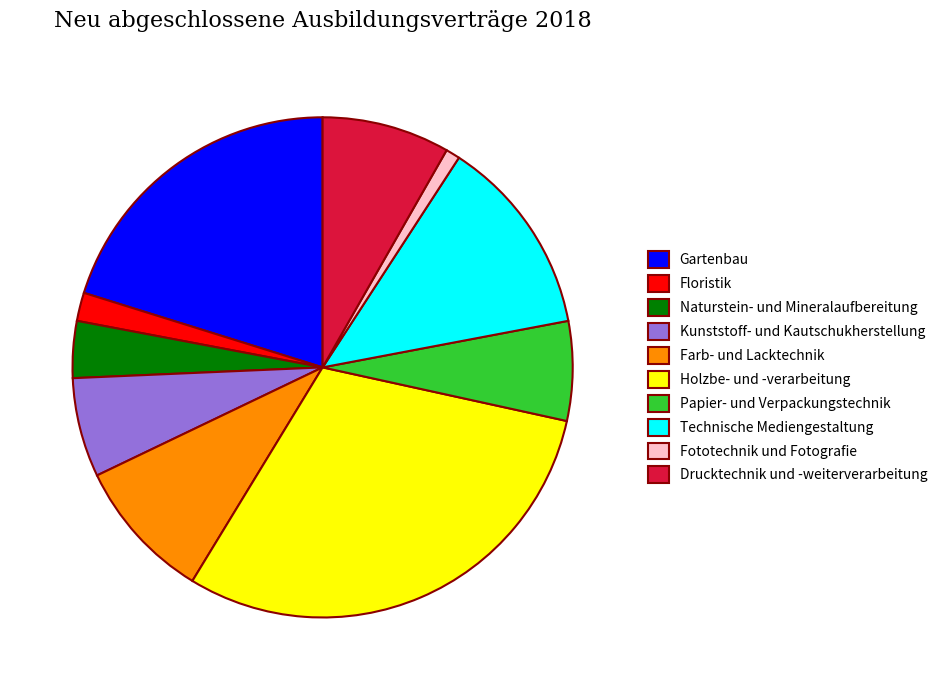

Count the number of slices in the pie.

10